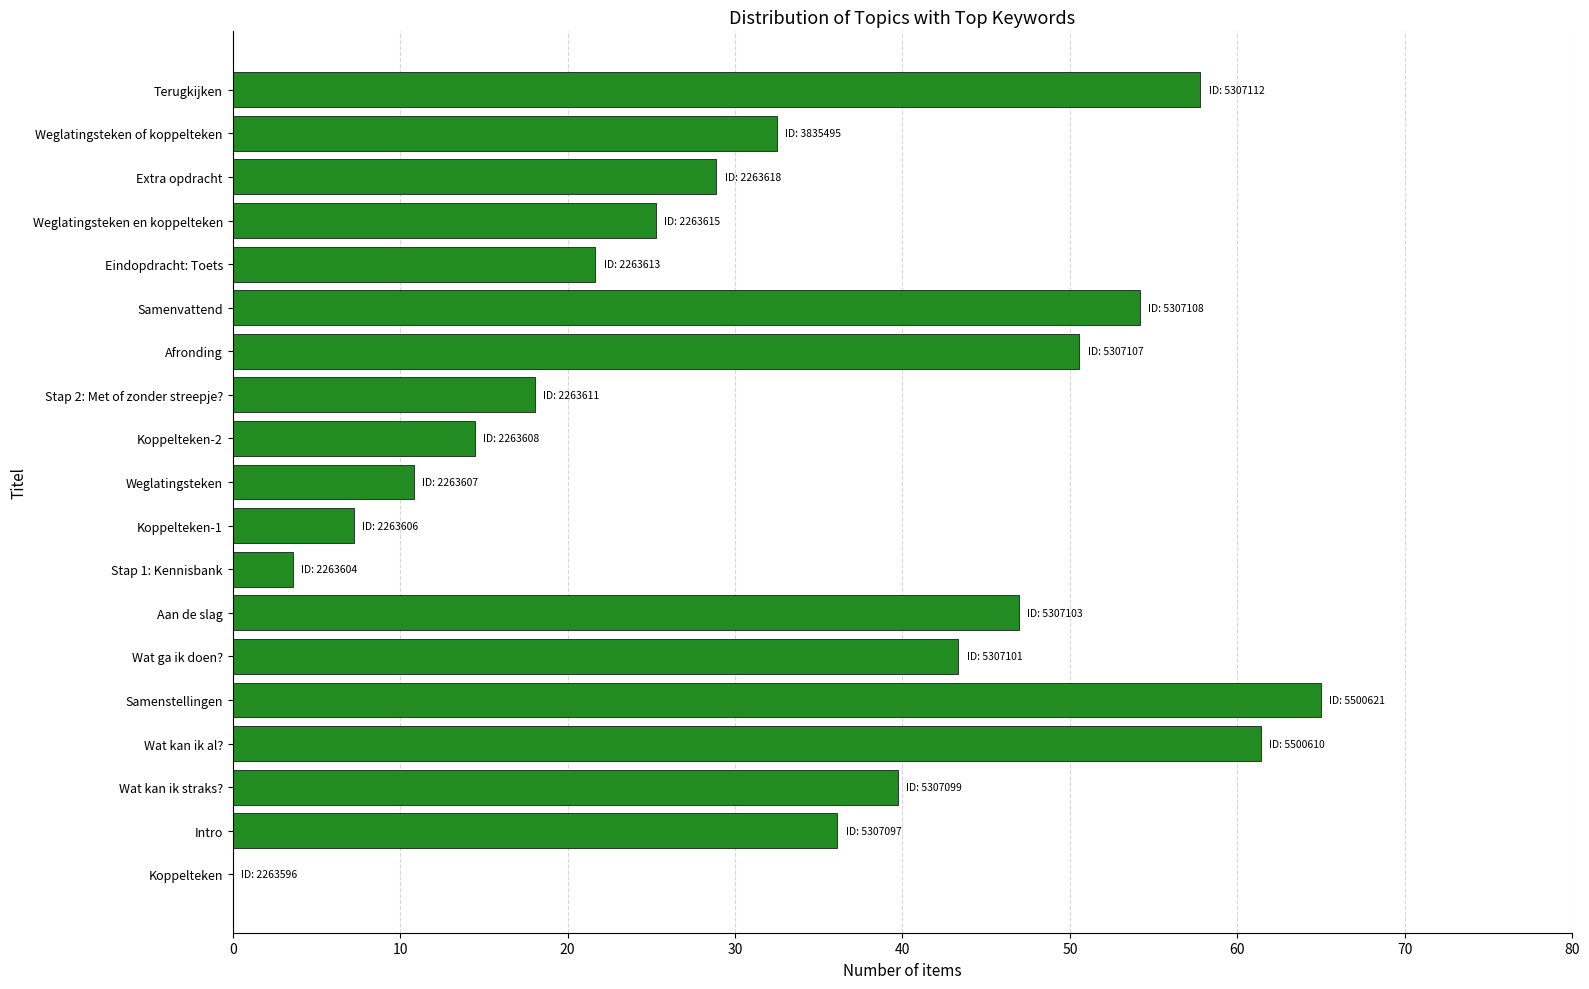

The chart shows a value of 43.3 at Wat ga ik doen?. True or false?

True